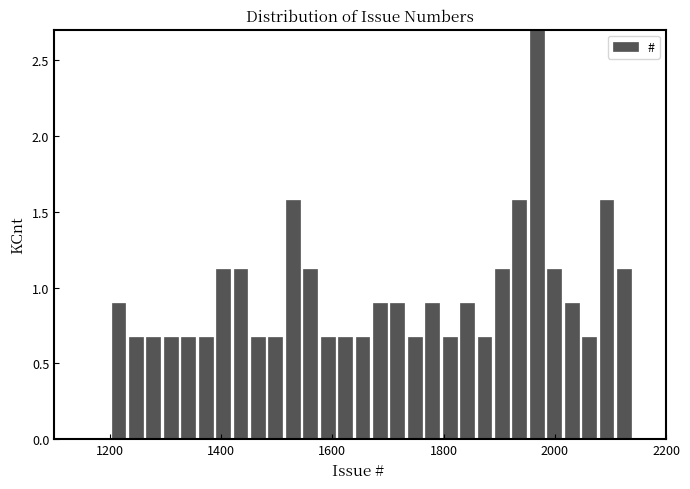

Read against the x-axis, roughly where is the centre of the tallest bar?

1960